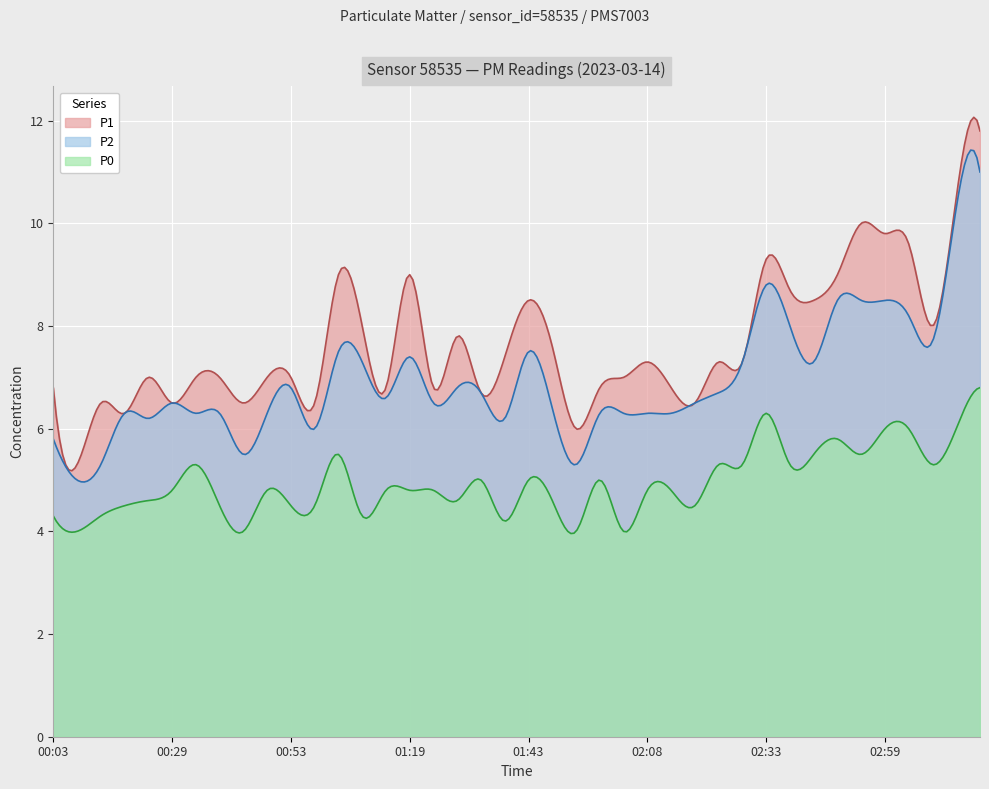

At which category is the sum across all series the highest?

03:19